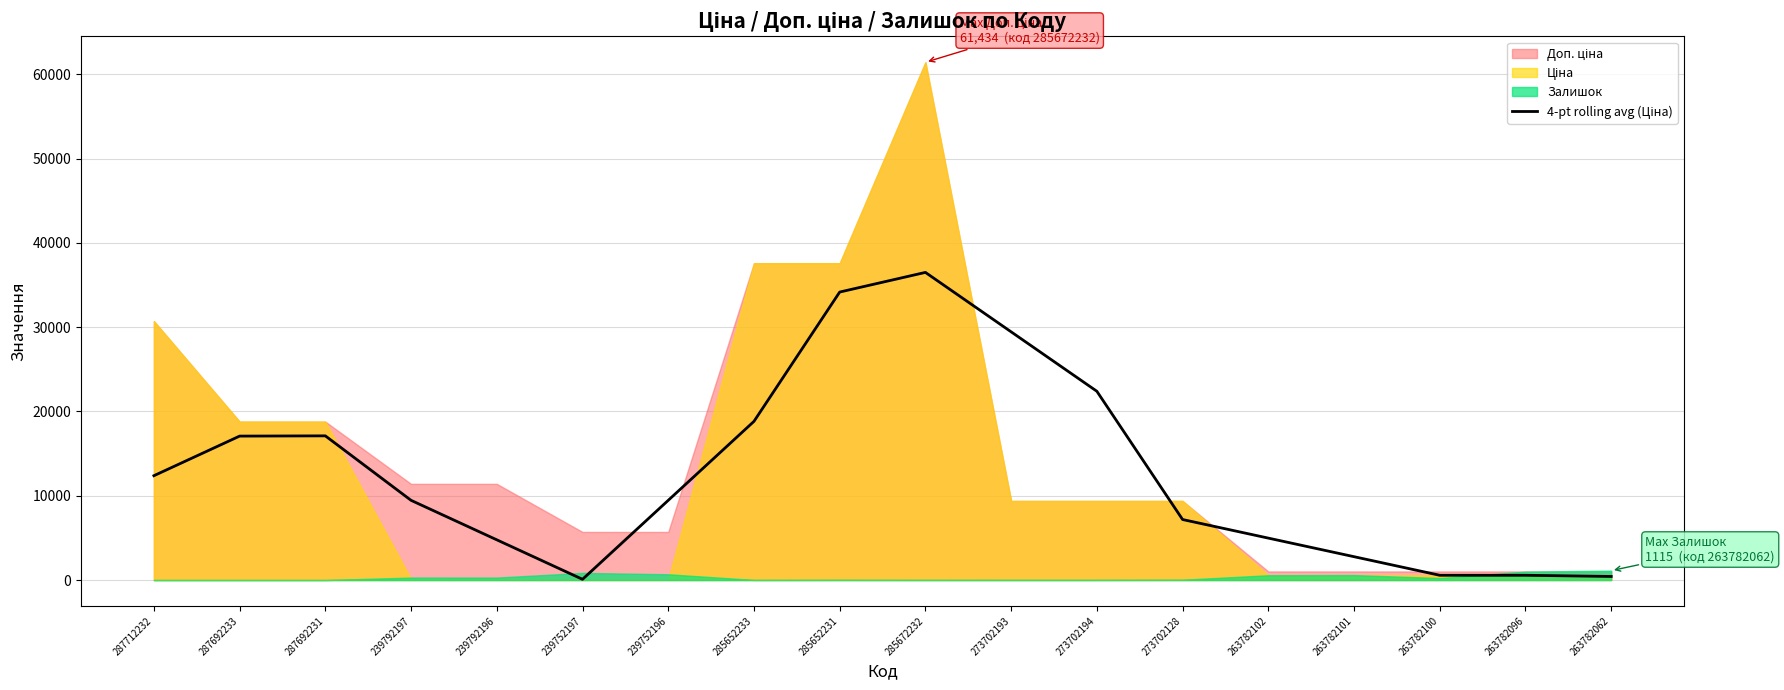

Reading left to right, transcribe all the data shown in this chart.

12378.5	17077.7	17106.2	9455.5	4770.5	85.6	9455.5	18825.3	34169.6	36501.4	29448.9	22396.5	7179.0	4974.0	2769.0	564.0	564.0	423.0